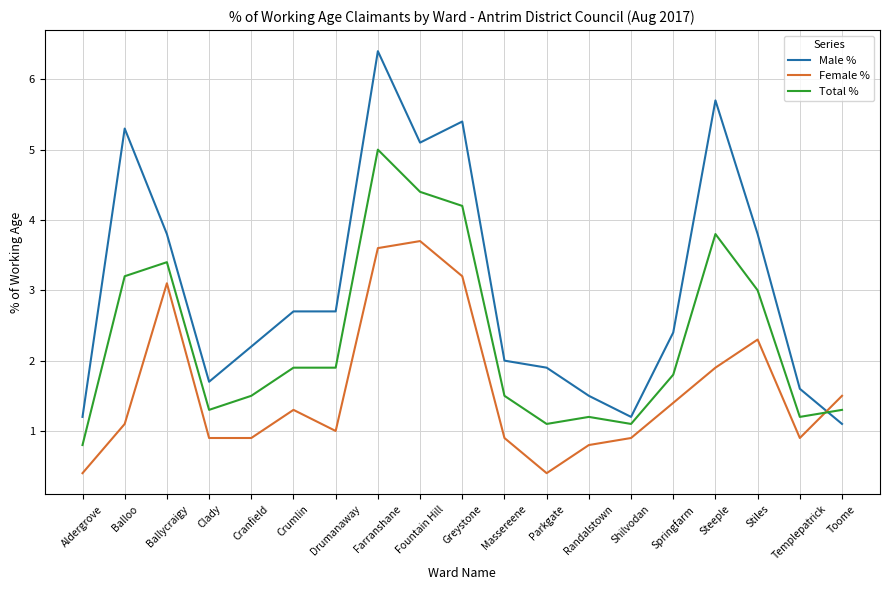

What is the total value across all series at Drumanaway?

5.6